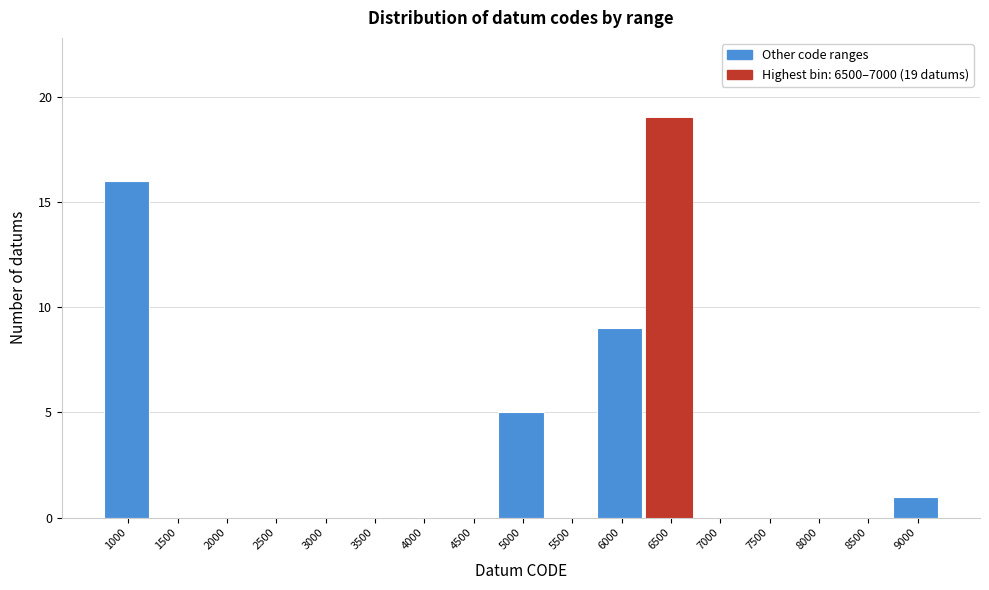

Reading left to right, extract all data points from this chart.

1000=16	1500=0	2000=0	2500=0	3000=0	3500=0	4000=0	4500=0	5000=5	5500=0	6000=9	6500=19	7000=0	7500=0	8000=0	8500=0	9000=1